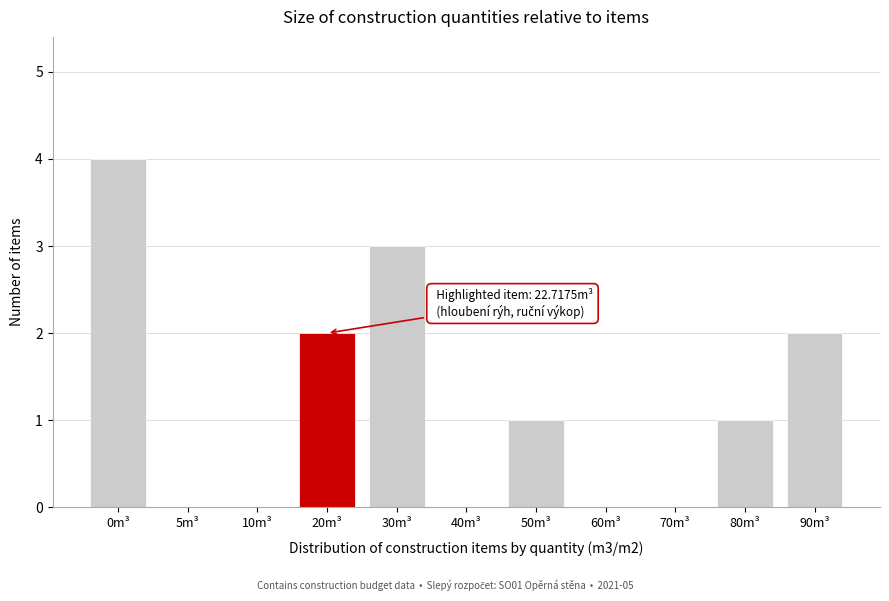

Reading left to right, list all the values displayed in this chart.

0m³=4	5m³=0	10m³=0	20m³=2	30m³=3	40m³=0	50m³=1	60m³=0	70m³=0	80m³=1	90m³=2